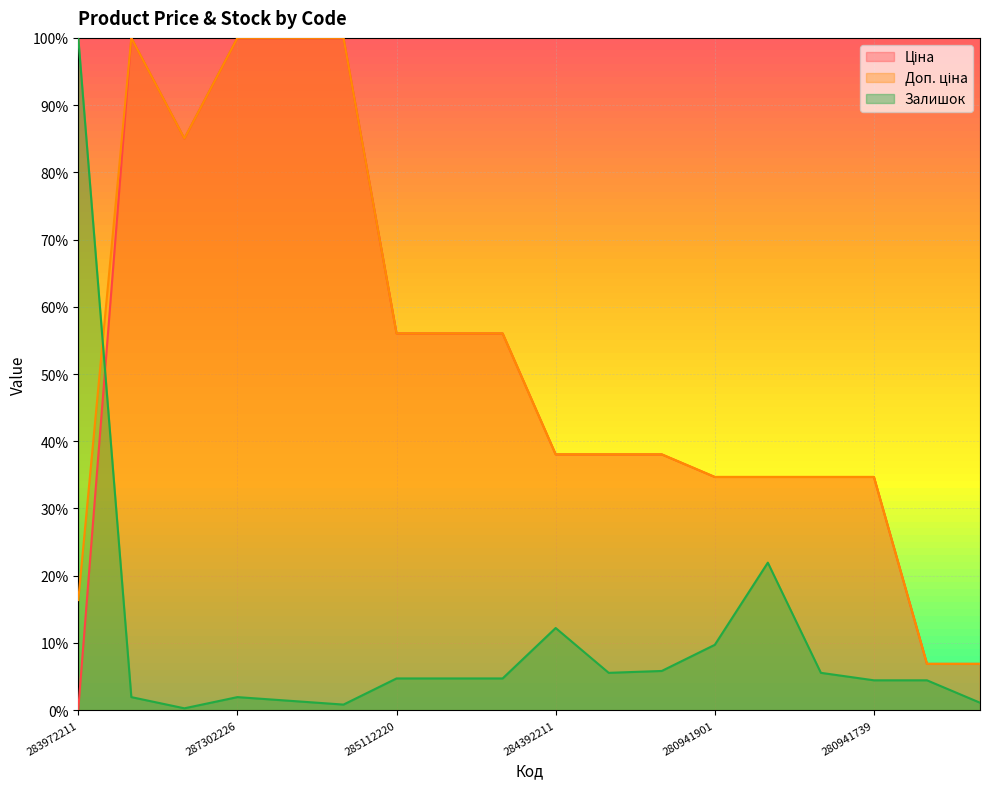

Reading right to left, extract all data points from this chart.

Ціна: 0.1	0.1	0.3	0.3	0.3	0.3	0.4	0.4	0.4	0.6	0.6	0.6	1.0	1.0	1.0	0.9	1.0	0.0
Доп. ціна: 0.1	0.1	0.3	0.3	0.3	0.3	0.4	0.4	0.4	0.6	0.6	0.6	1.0	1.0	1.0	0.9	1.0	0.2
Залишок: 0.0	0.0	0.0	0.1	0.2	0.1	0.1	0.1	0.1	0.0	0.0	0.0	0.0	0.0	0.0	0.0	0.0	1.0